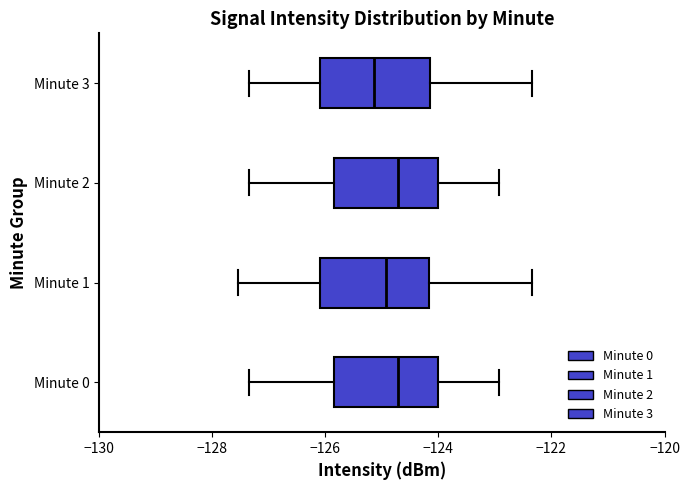

Which box has the furthest to the left median line?

Minute 3